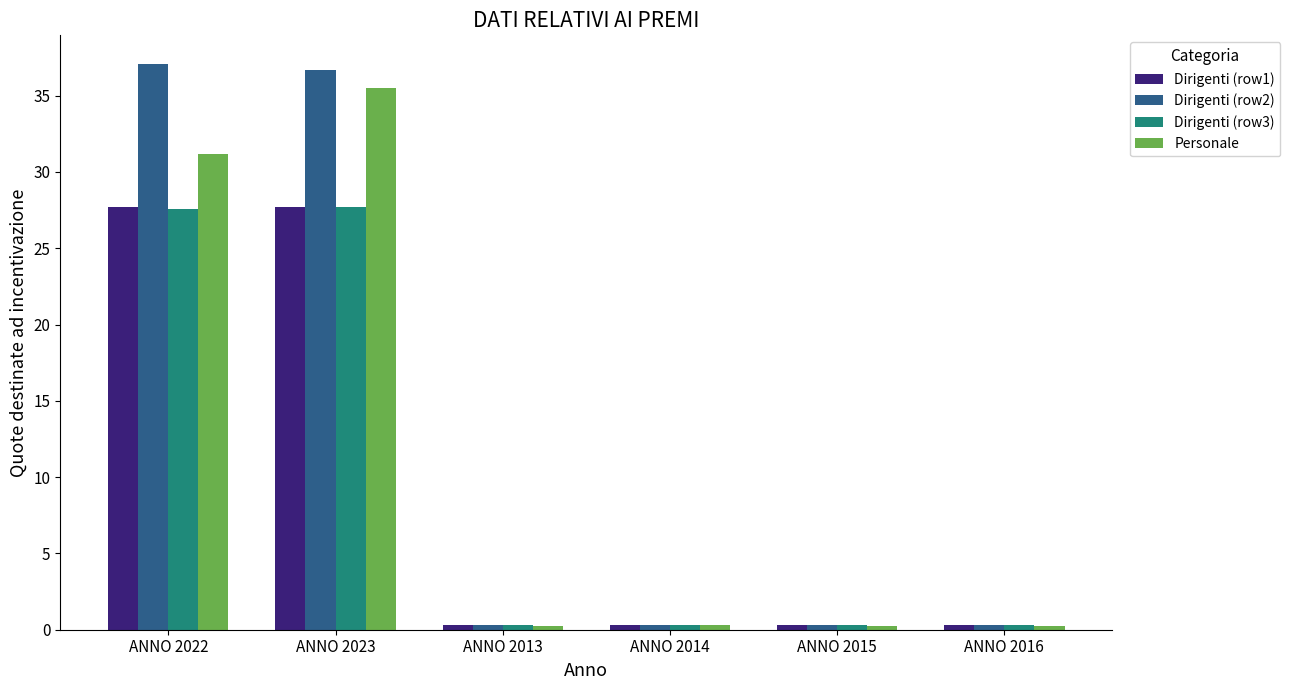

What is the maximum value for Personale?

35.5